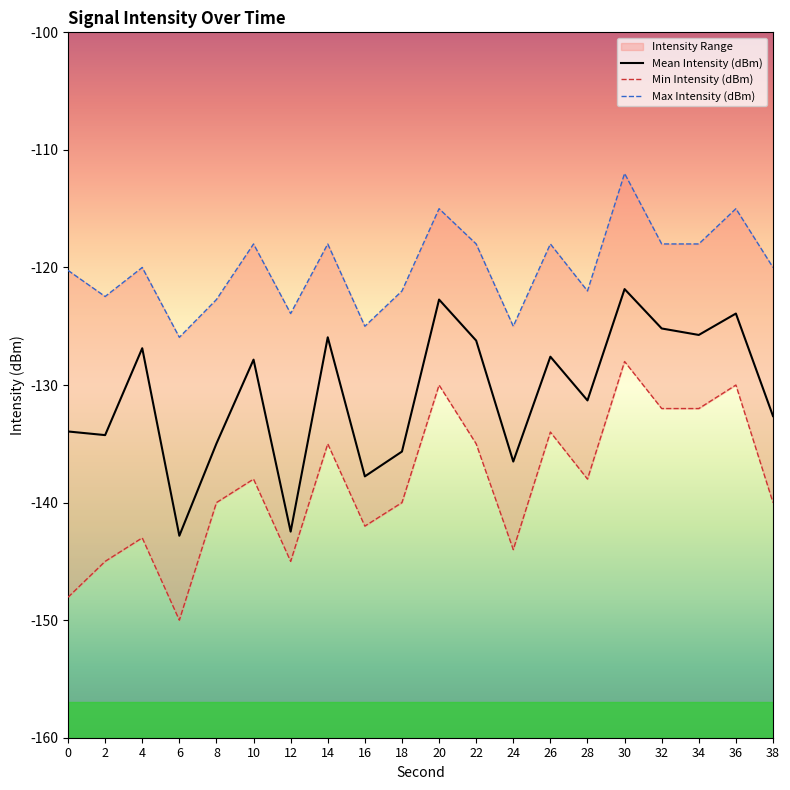

How many distinct data groups are displayed?

3